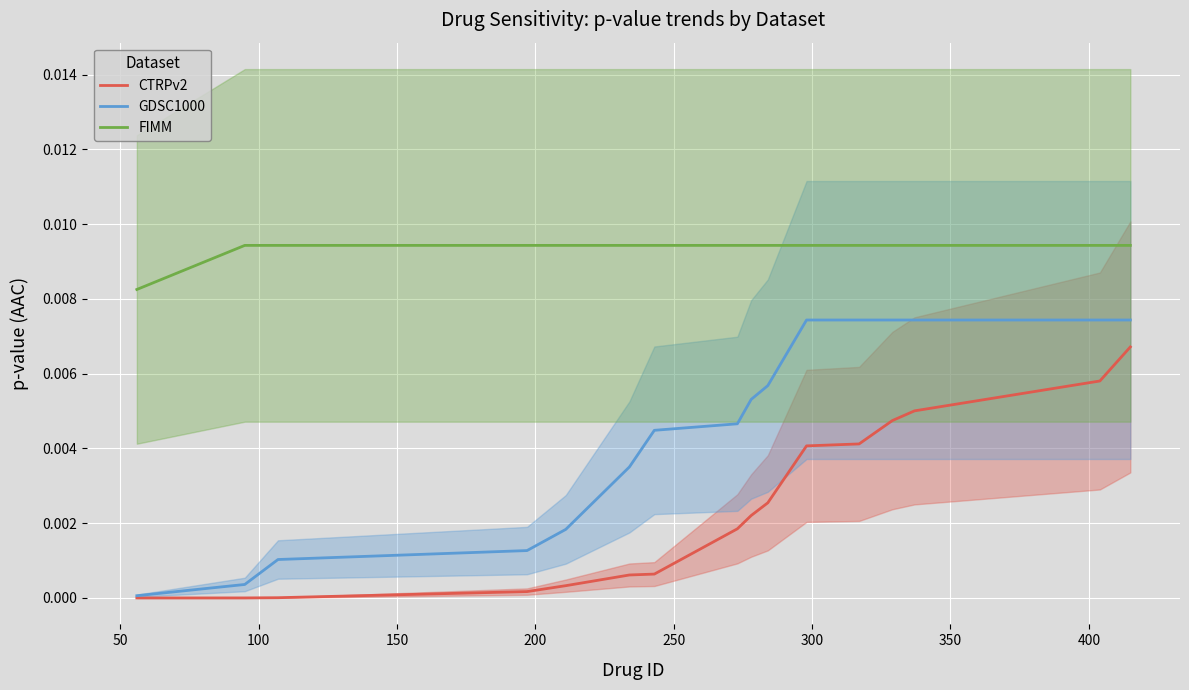

True or false: CTRPv2 and FIMM intersect in this chart.

False